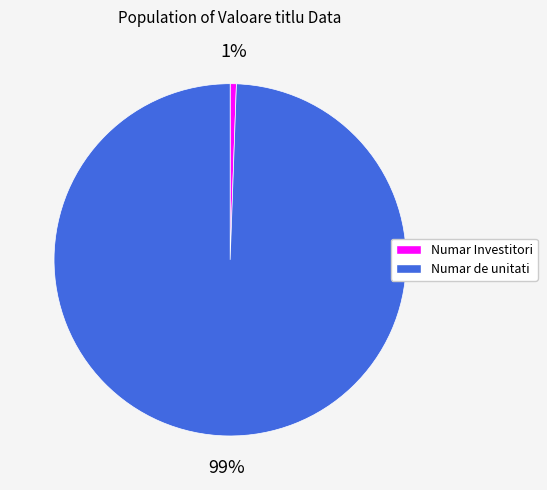

What percentage is the Numar de unitati slice, to the nearest percent?

99%